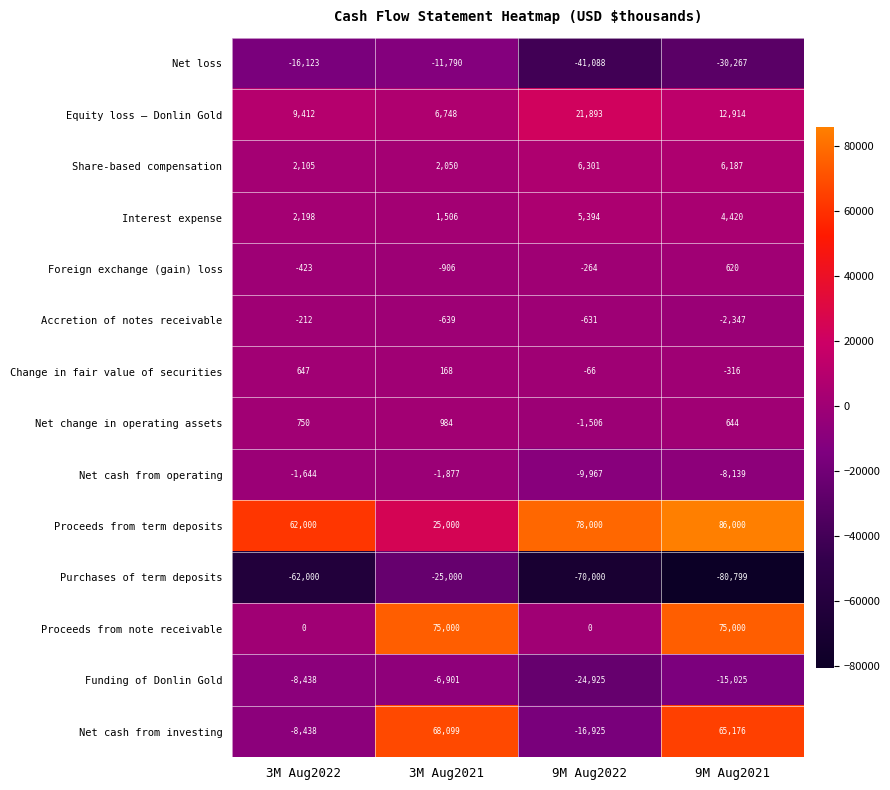

Which category has the lowest value in the Equity loss – Donlin Gold series?

3M Aug2021